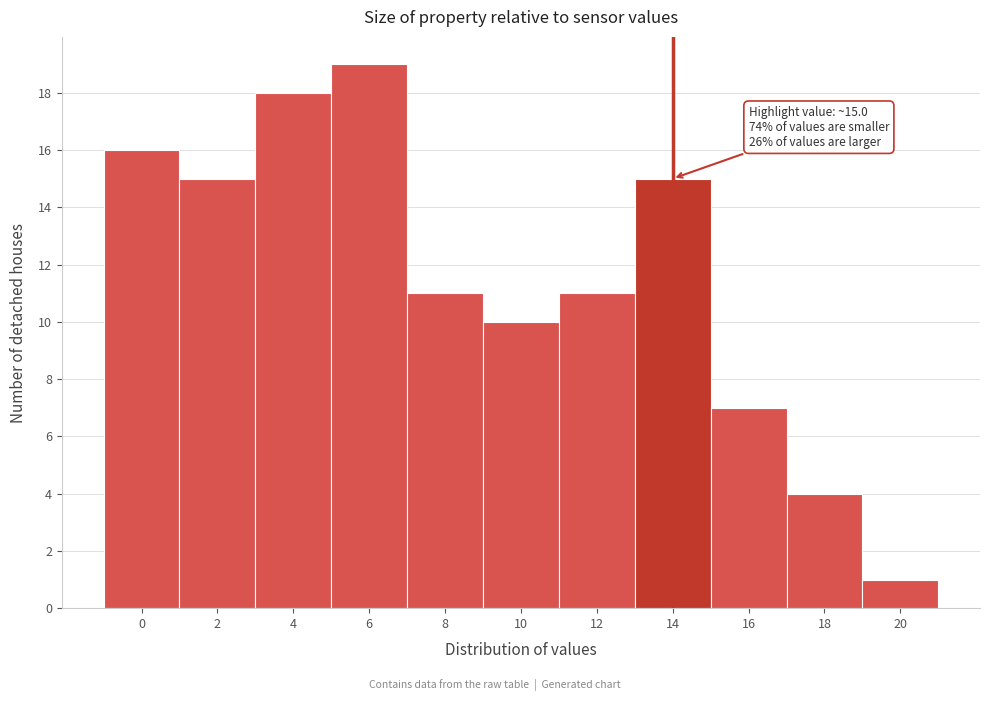

Reading left to right, extract all data points from this chart.

16	15	18	19	11	10	11	15	7	4	1